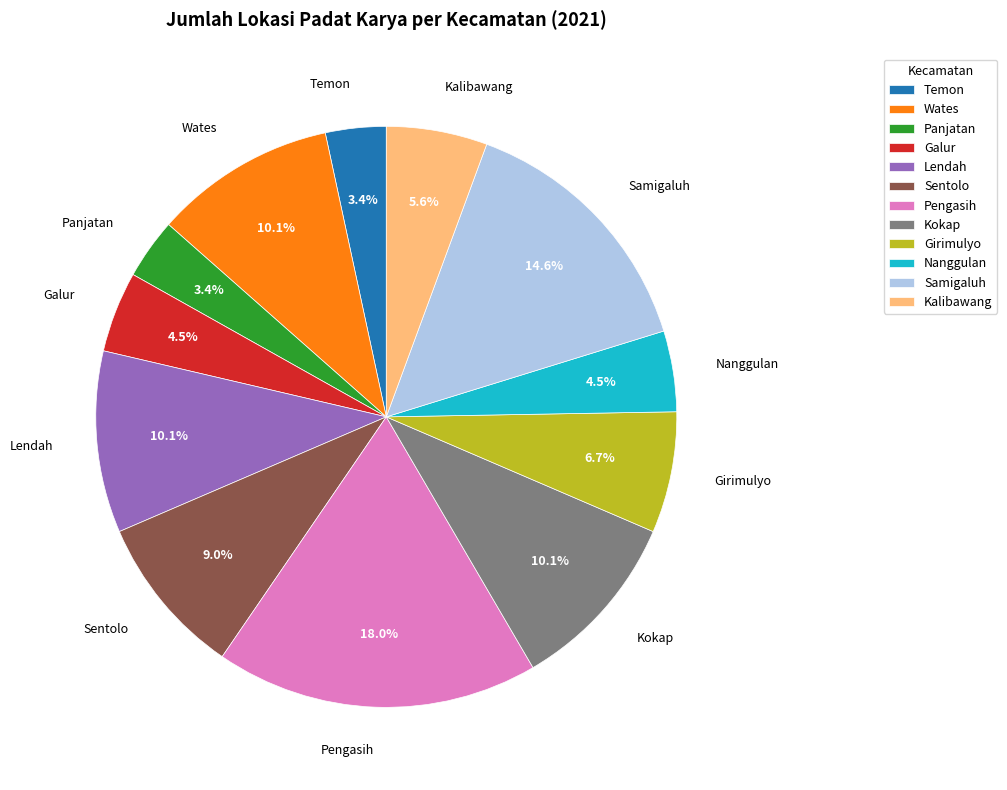

To the nearest percent, what portion does Temon represent?

3%